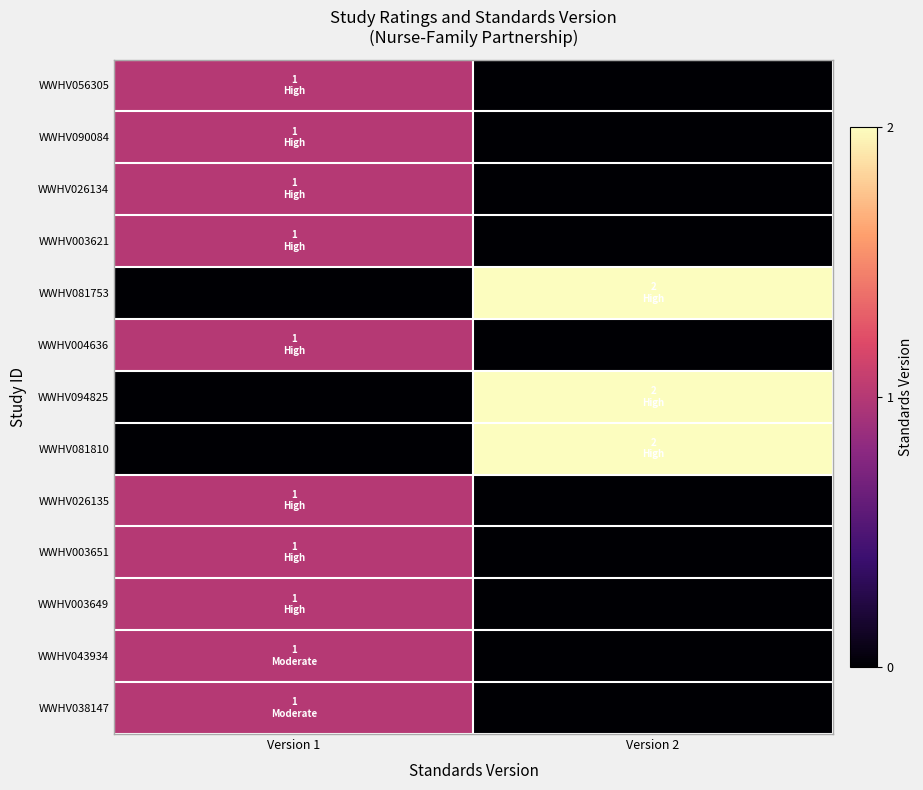

Reading left to right, extract all data points from this chart.

WWHV056305: Version 1=1	Version 2=0
WWHV090084: Version 1=1	Version 2=0
WWHV026134: Version 1=1	Version 2=0
WWHV003621: Version 1=1	Version 2=0
WWHV081753: Version 1=0	Version 2=2
WWHV004636: Version 1=1	Version 2=0
WWHV094825: Version 1=0	Version 2=2
WWHV081810: Version 1=0	Version 2=2
WWHV026135: Version 1=1	Version 2=0
WWHV003651: Version 1=1	Version 2=0
WWHV003649: Version 1=1	Version 2=0
WWHV043934: Version 1=1	Version 2=0
WWHV038147: Version 1=1	Version 2=0